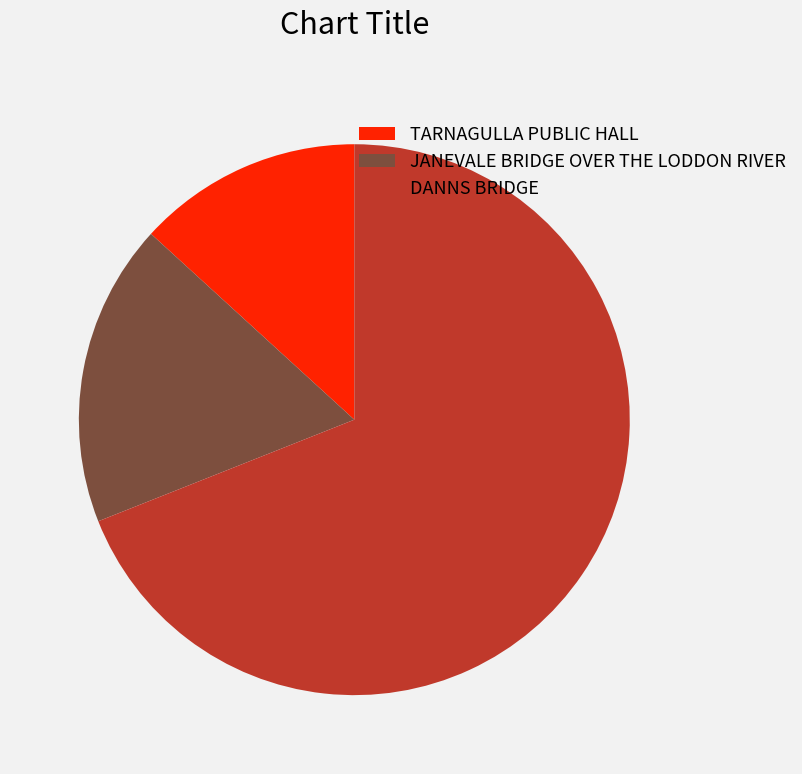

True or false: JANEVALE BRIDGE OVER THE LODDON RIVER accounts for 18% of the total.

True